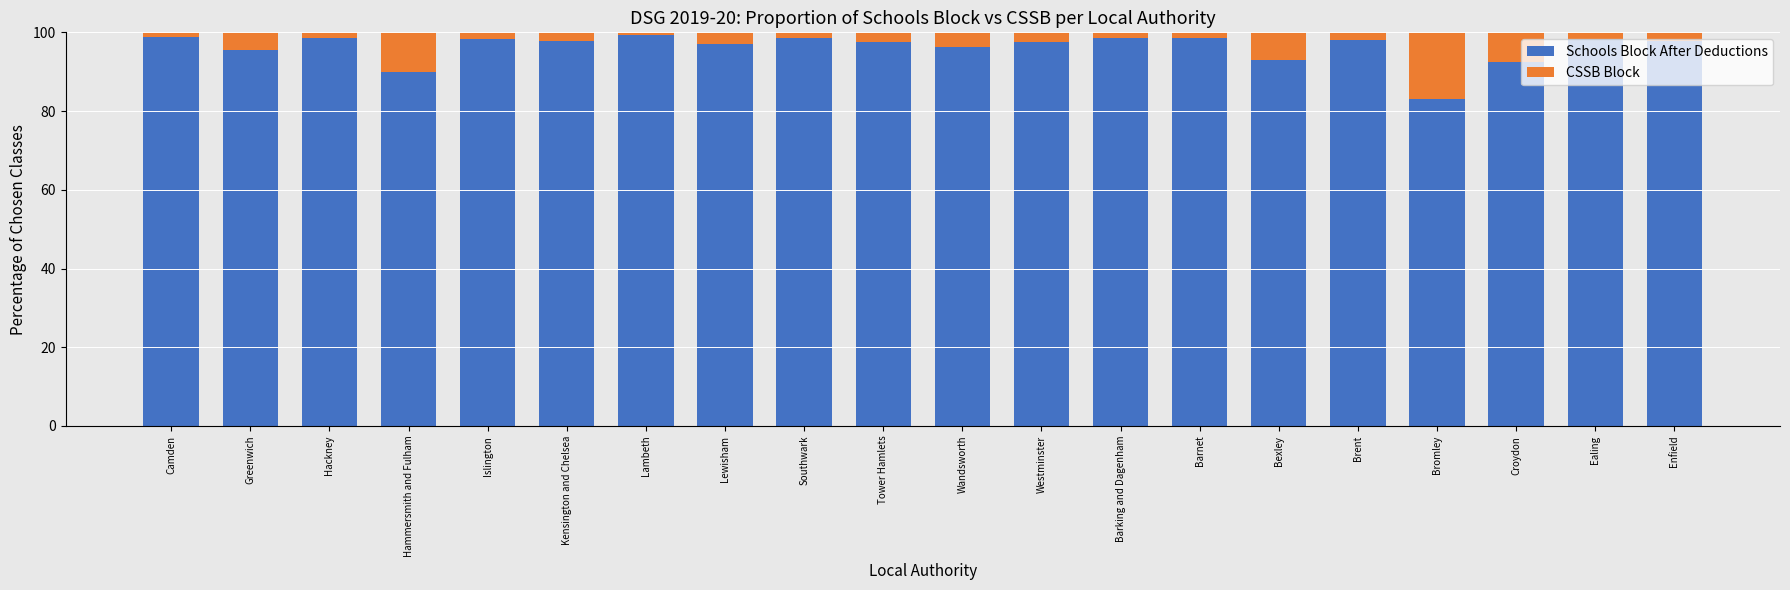

What is the sum of the Schools Block After Deductions values at Croydon and Lewisham?

189.4